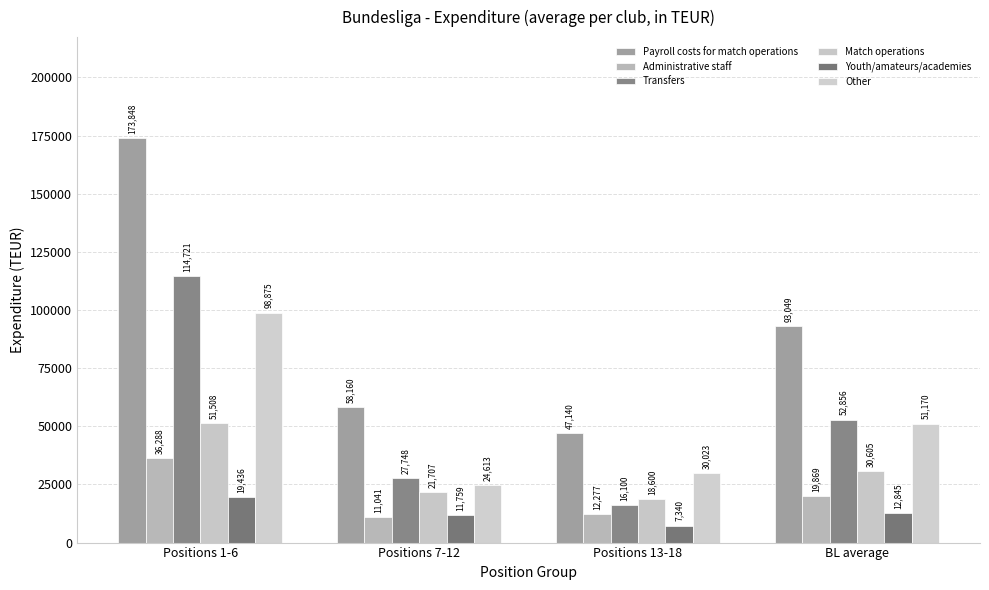

Read the Other value at Positions 13-18, to the nearest 10.

30020